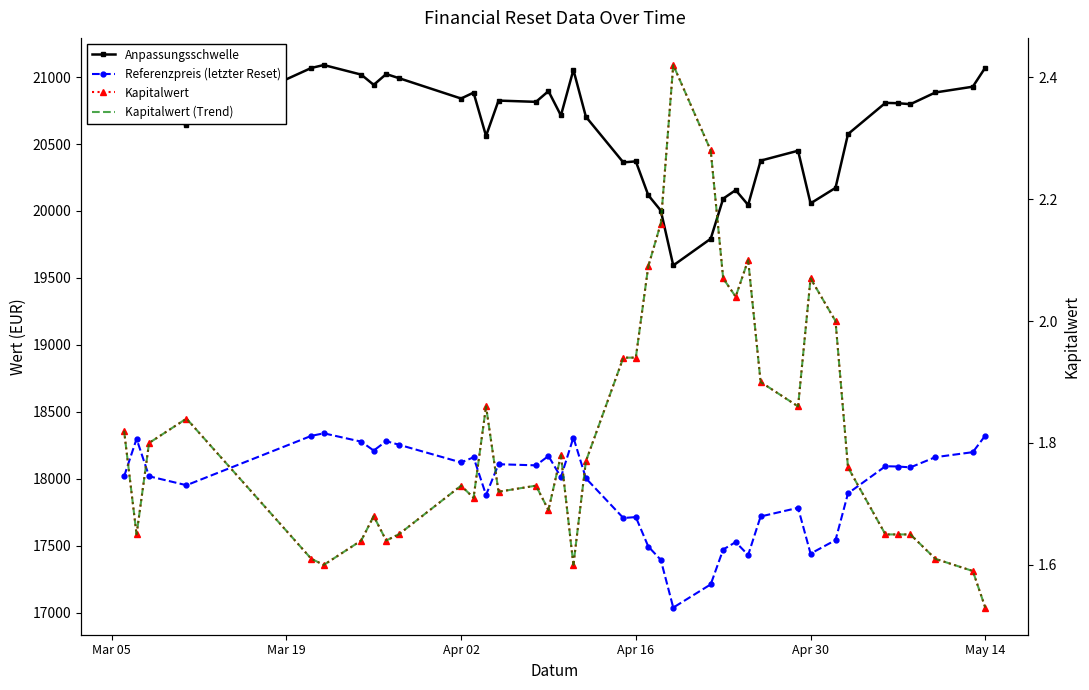

Does the chart have visible grid lines?

No